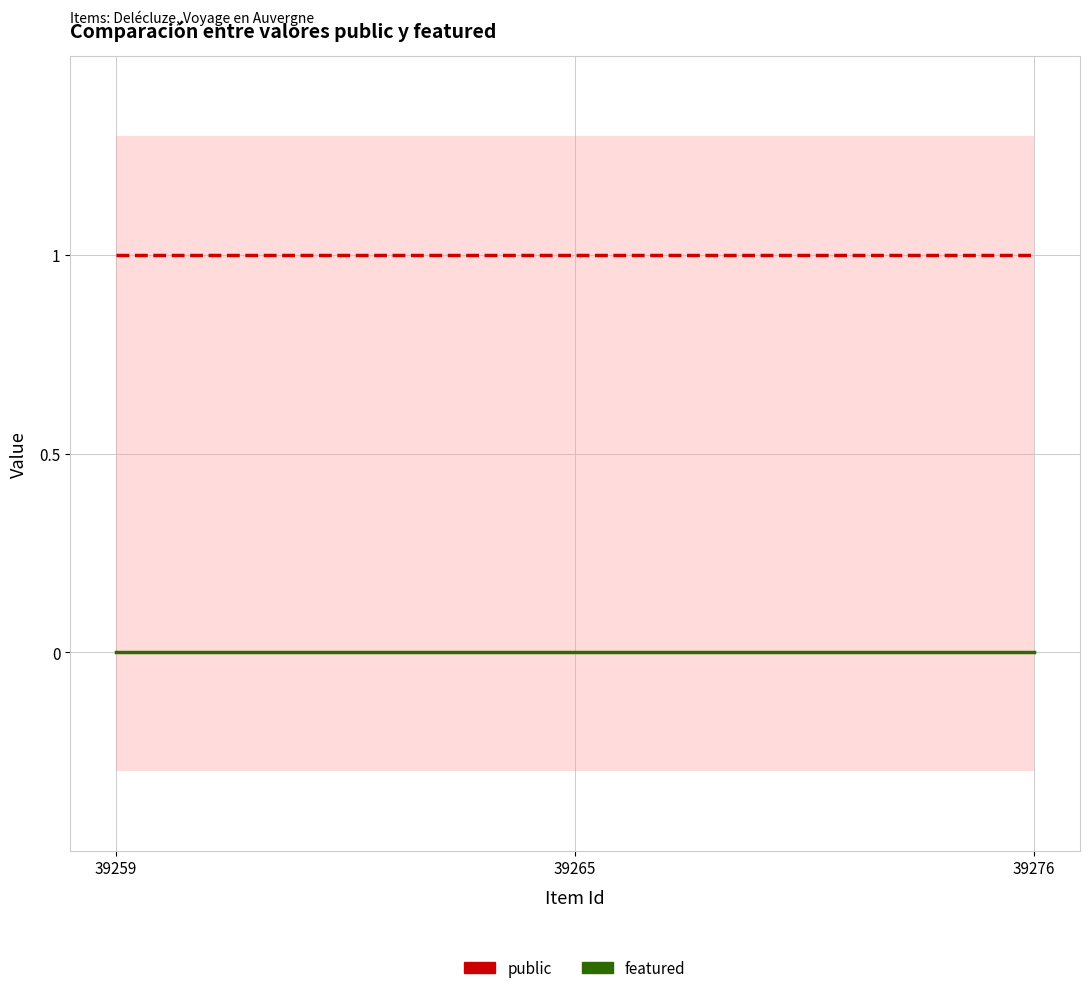

Which series has the largest total across all categories?

public